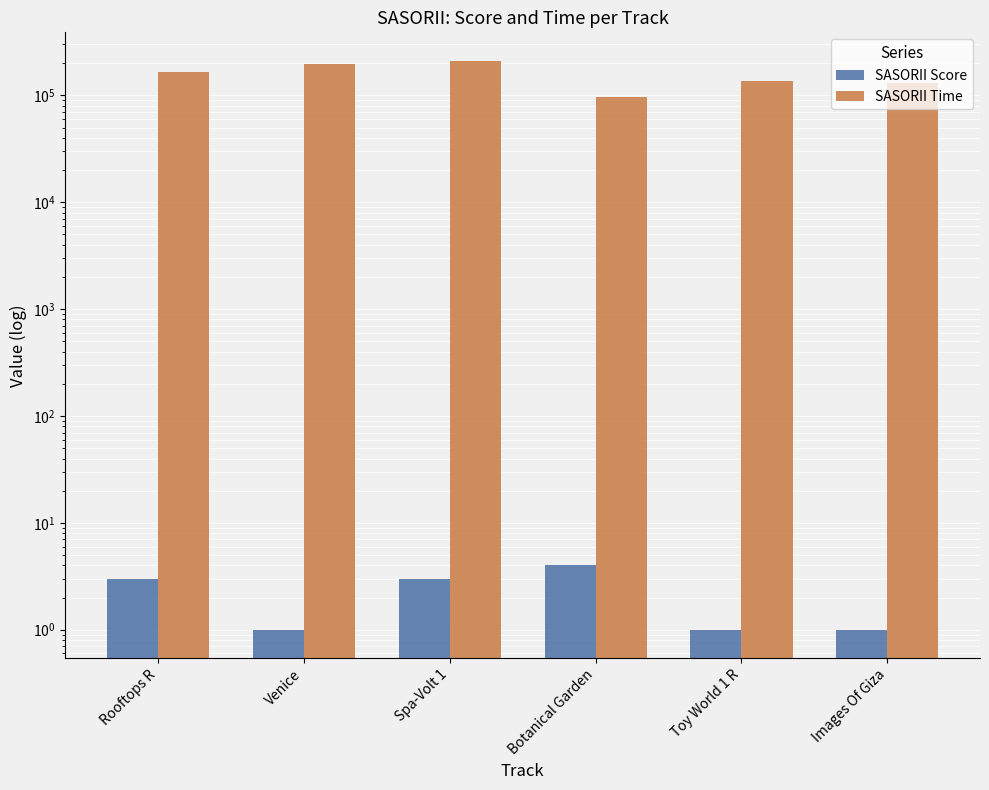

What is the sum of the SASORII Score values at Toy World 1 R and Spa-Volt 1?

4